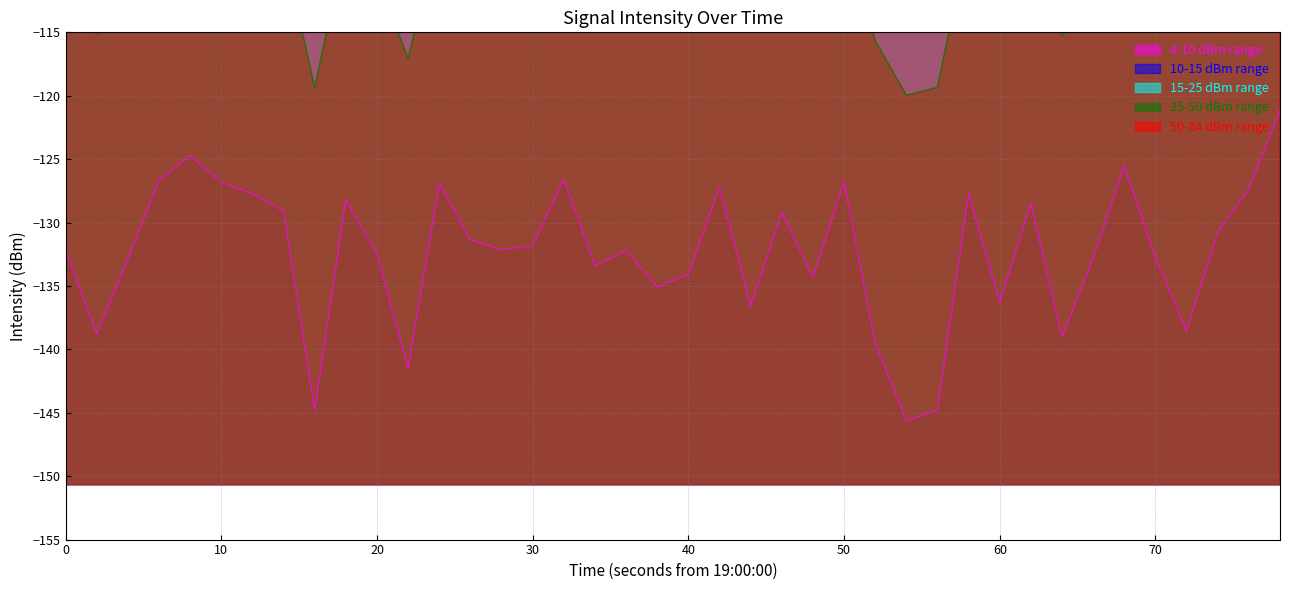

What is the maximum value for 4-10 dBm range?

-121.2